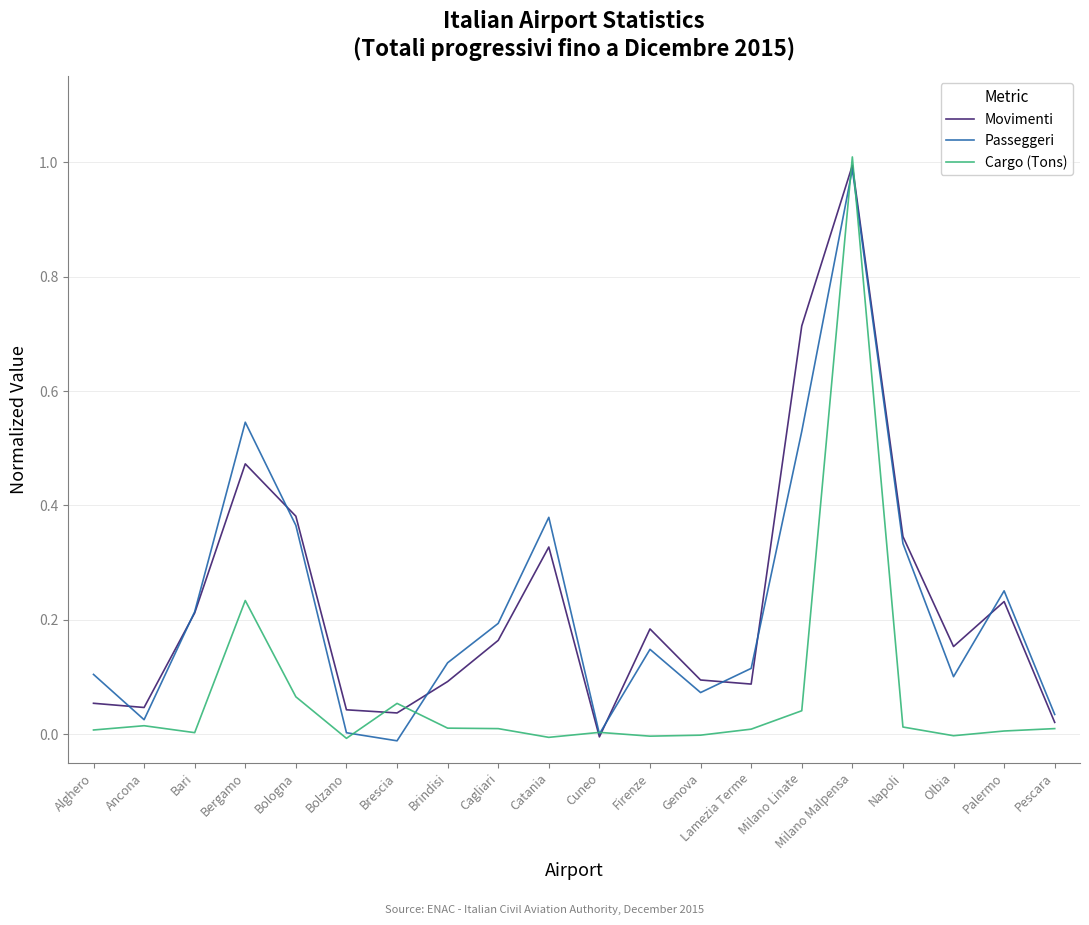

Which series changed the most between Bari and Lamezia Terme?

Movimenti